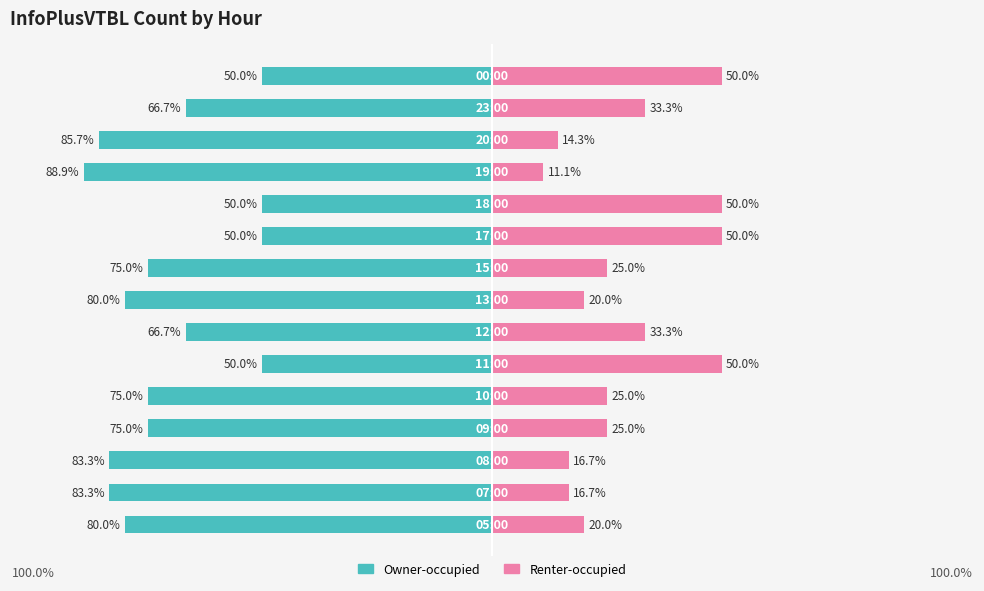

What are all the series names shown in the legend?

Owner-occupied, Renter-occupied